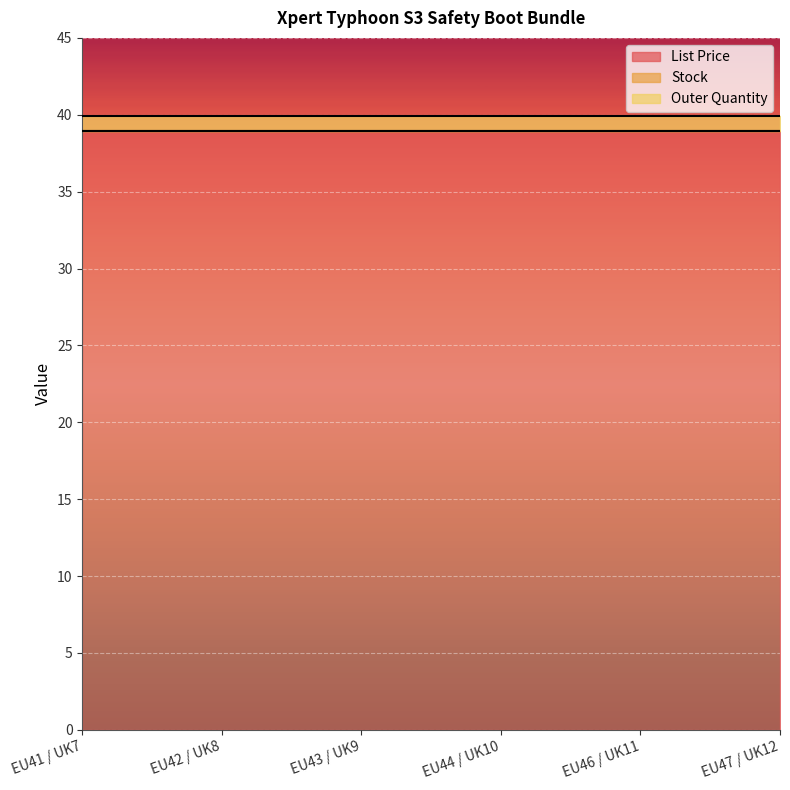

Is it true that List Price equals 20.0 at EU44 / UK10?

False